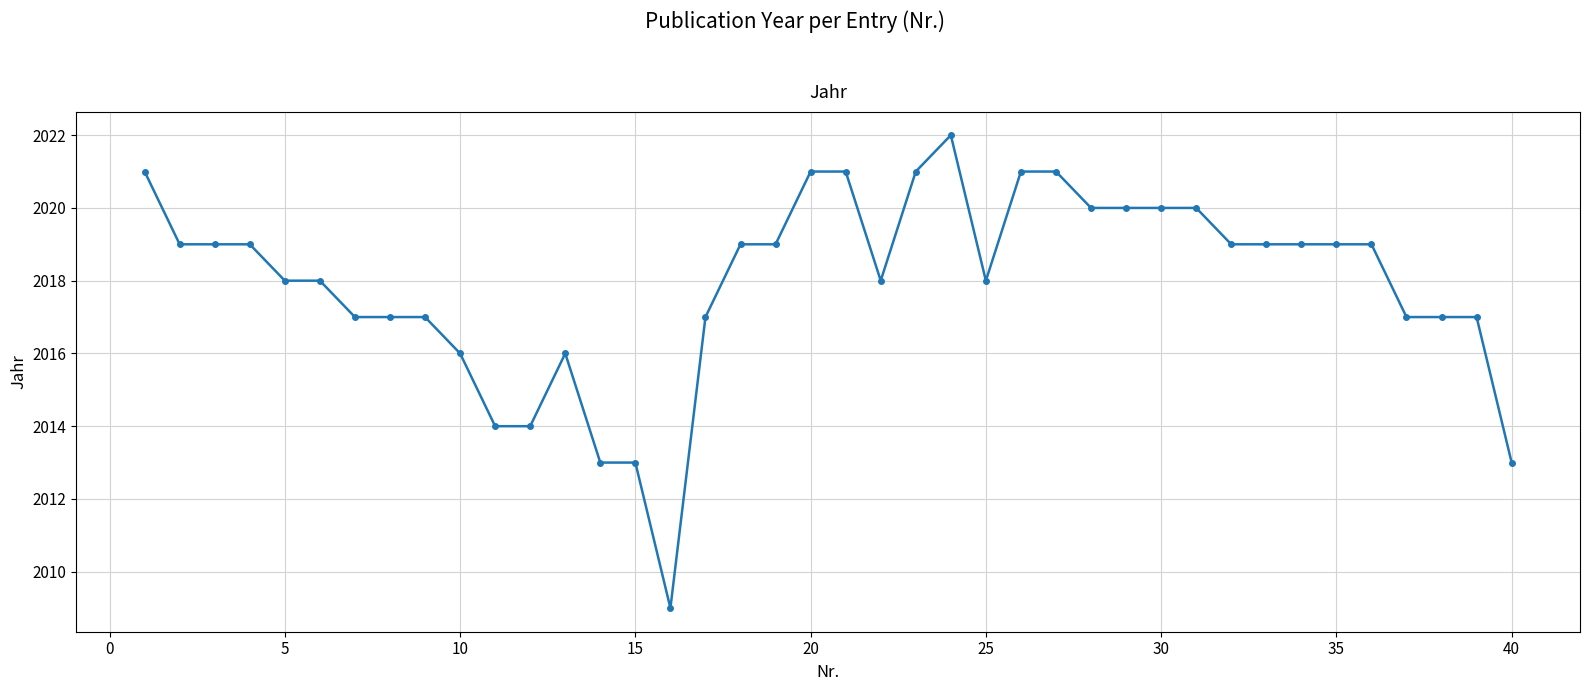

What is the maximum value shown in the chart?

2022